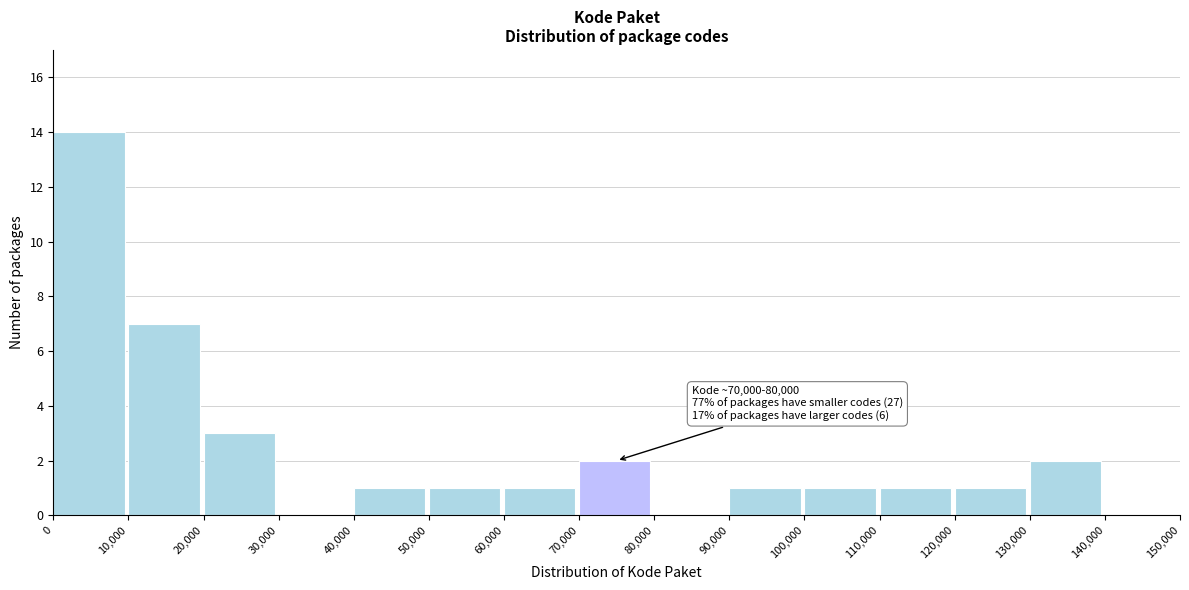

Over which range of the x-axis is the bar tallest?

0 to 10,000